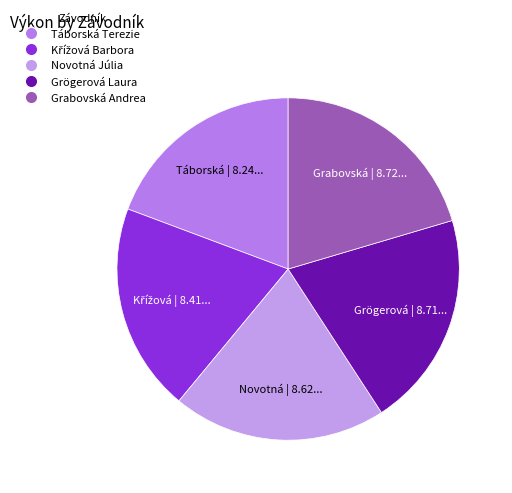

How many slices are in this pie chart?

5